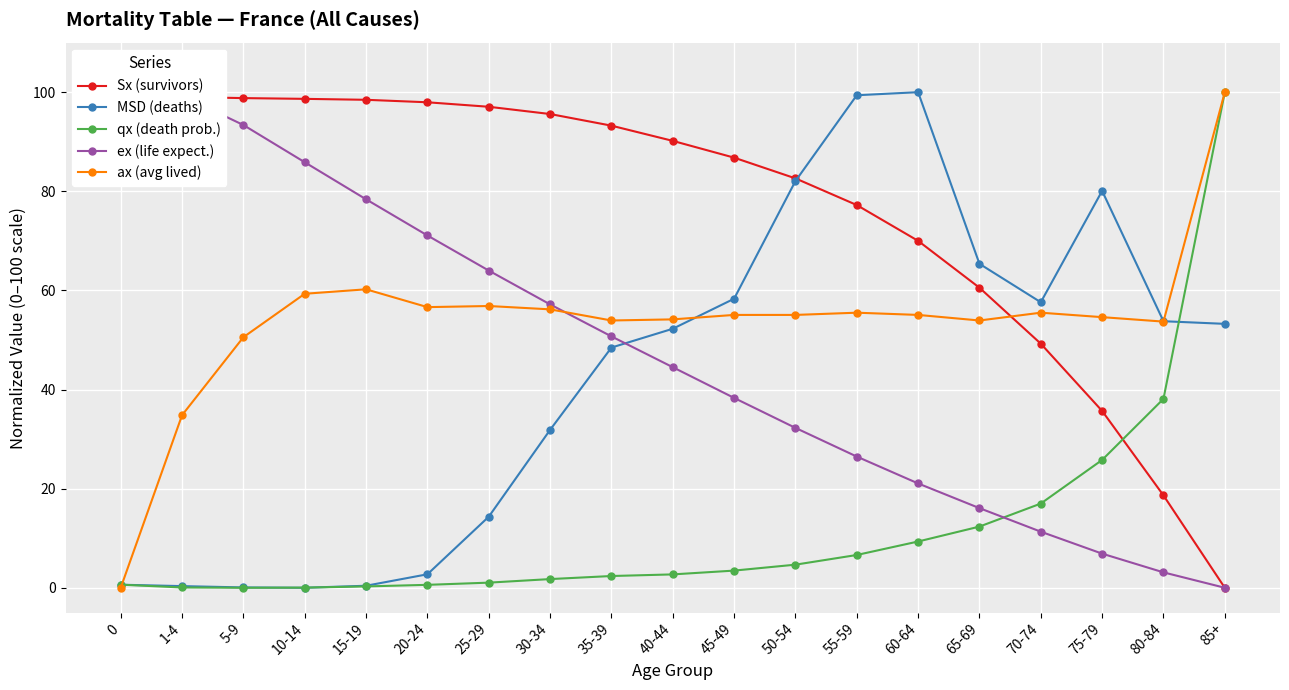

What is the greatest value displayed?

100.0